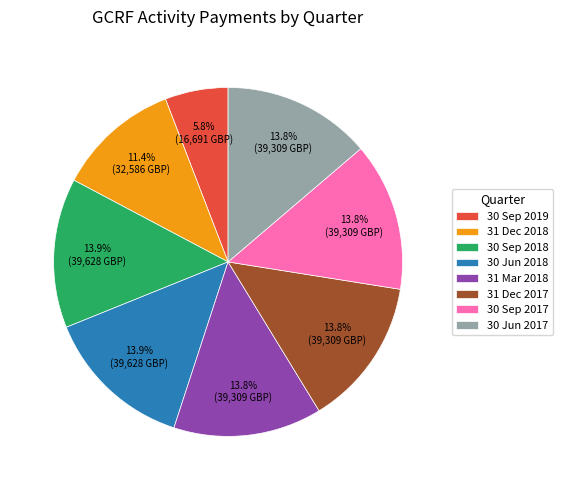

What percentage is the 31 Dec 2018 slice, to the nearest percent?

11%